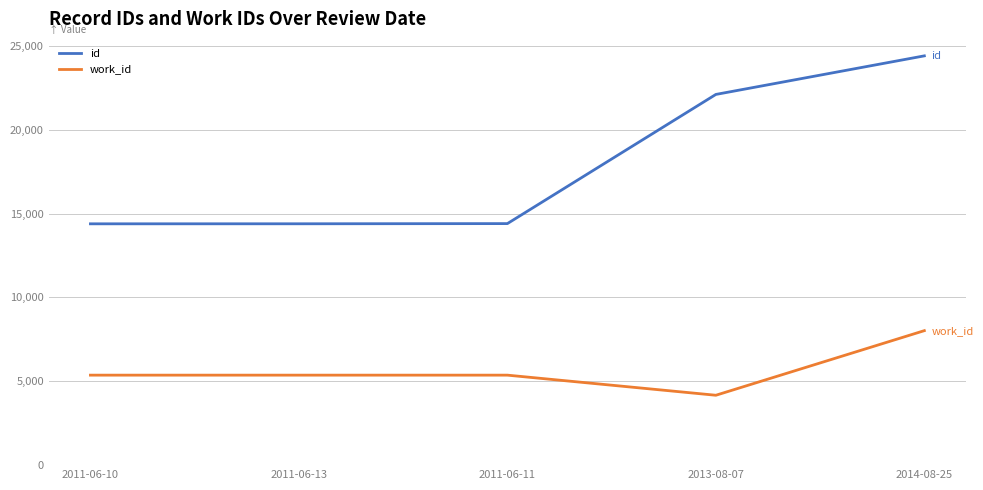

At which label does work_id reach its minimum?

2013-08-07